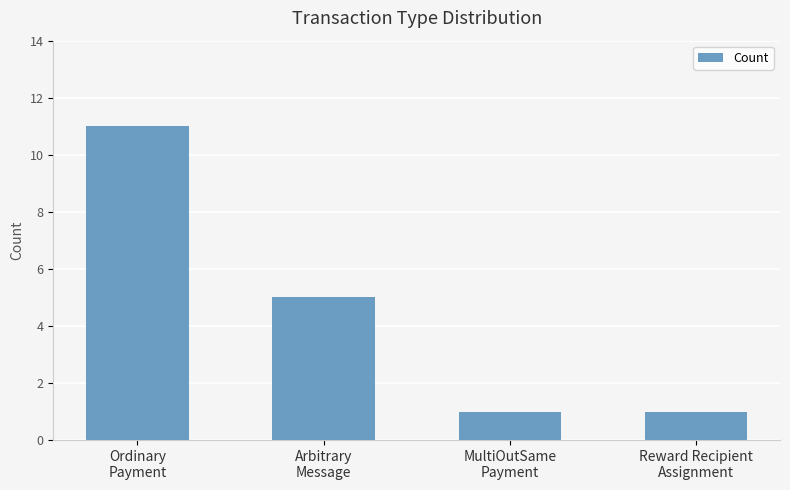

What is the change in value from Arbitrary
Message to MultiOutSame
Payment?

-4